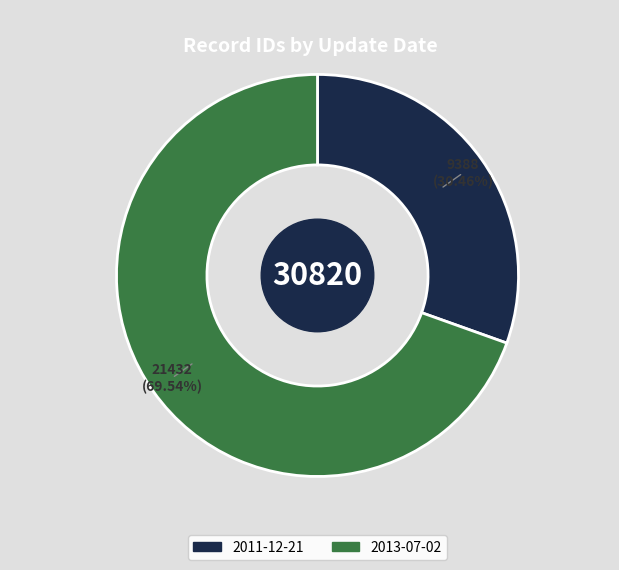

What is the ratio of the value at 2013-07-02 to the value at 2011-12-21?

2.3